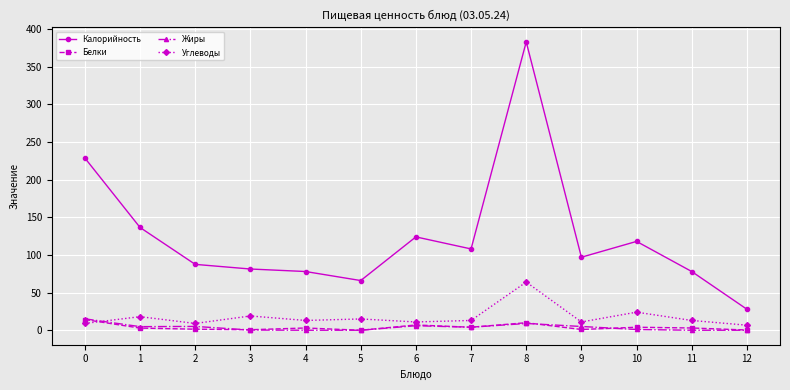

Is the value of Калорийность at 10 greater than the value of Углеводы at 4?

Yes